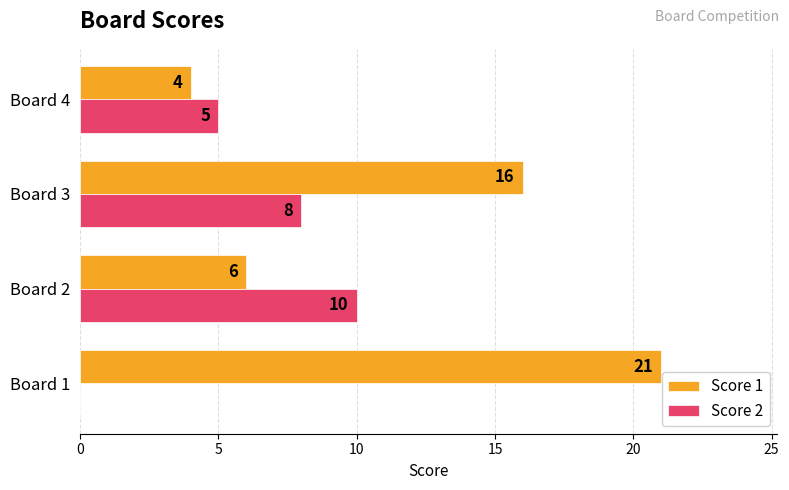

Which series has the largest range (max minus min)?

Score 1